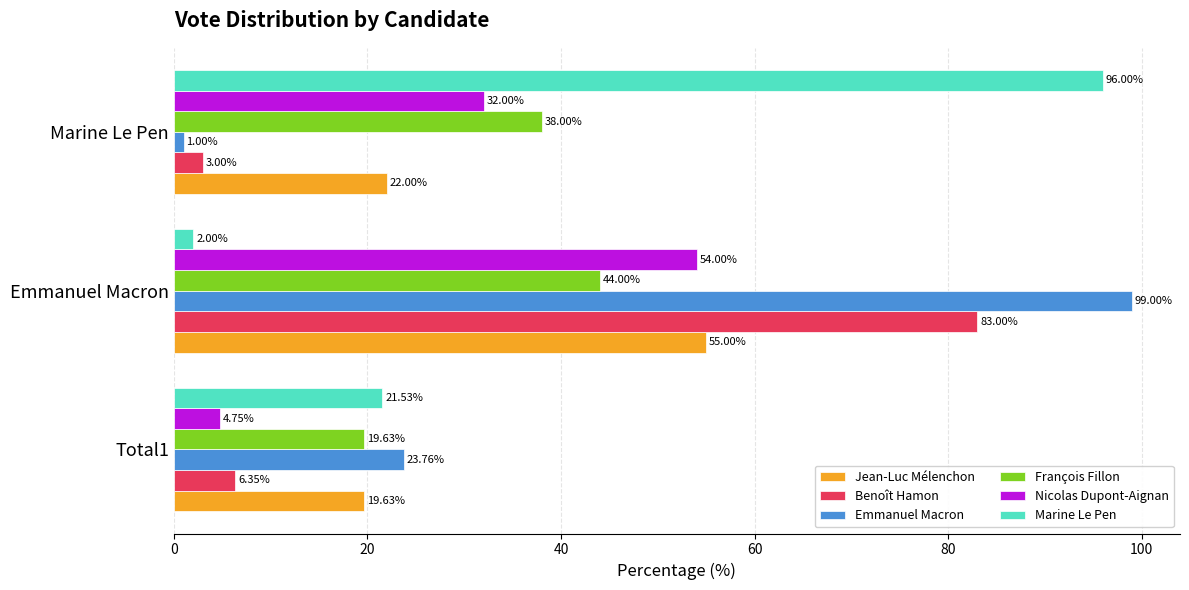

At which label is François Fillon closest to 31?

Marine Le Pen